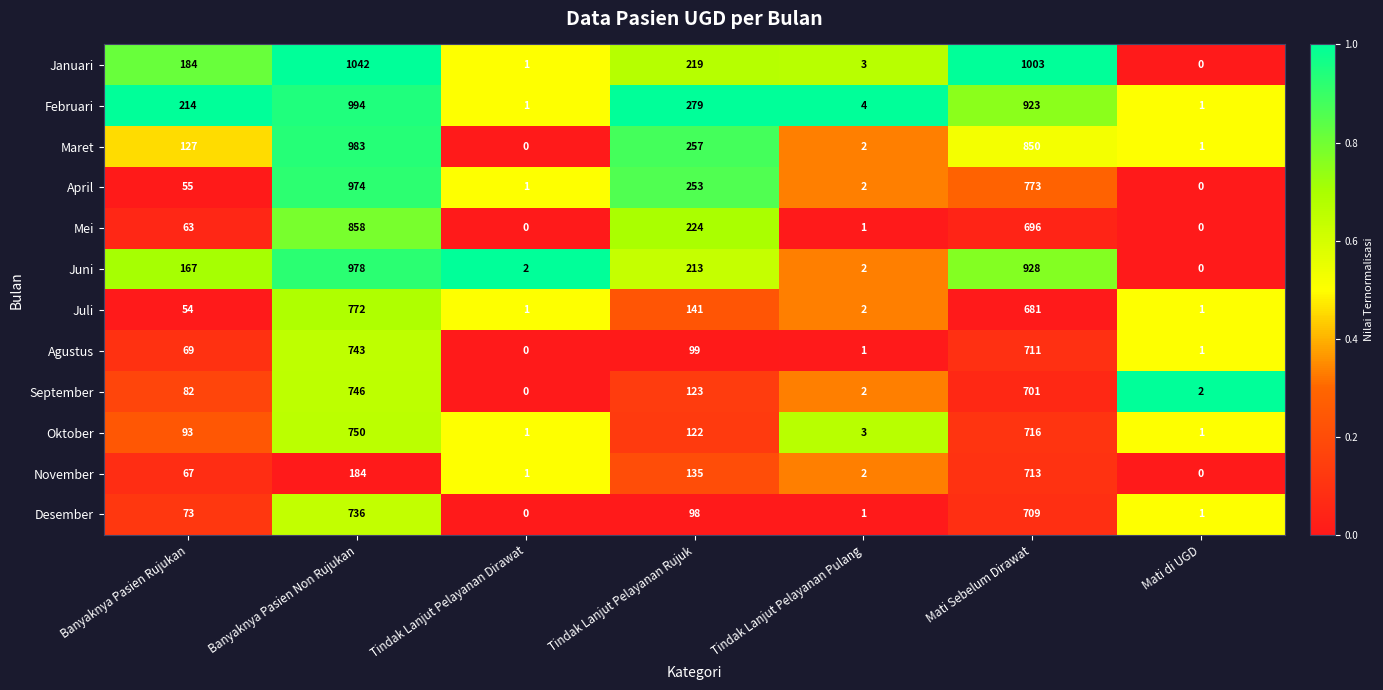

True or false: Januari has a value of 0 at Mati di UGD.

True